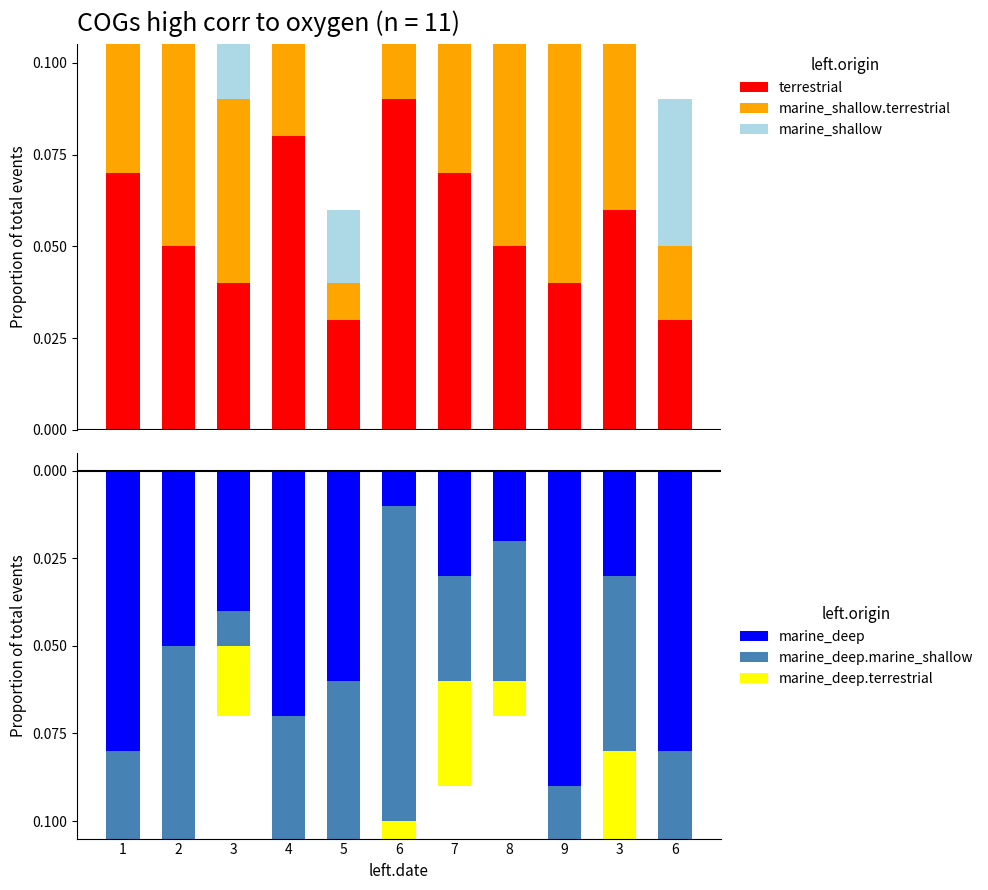

The marine_shallow.terrestrial series shows 0.1 at 7. True or false?

False